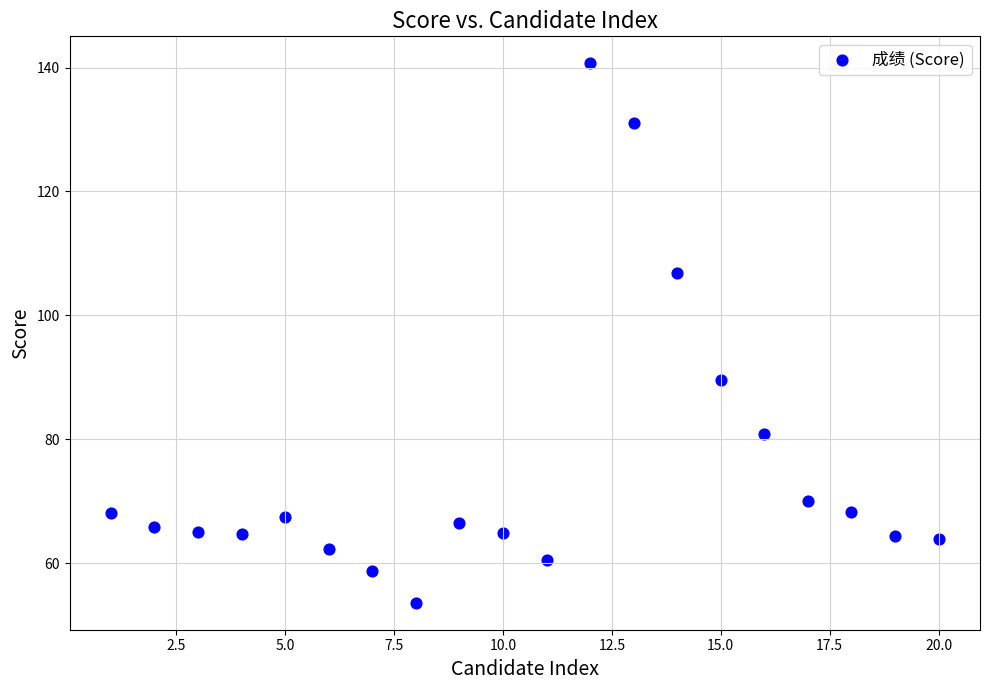

What Y value in the scatter plot is closest to 97?

89.6